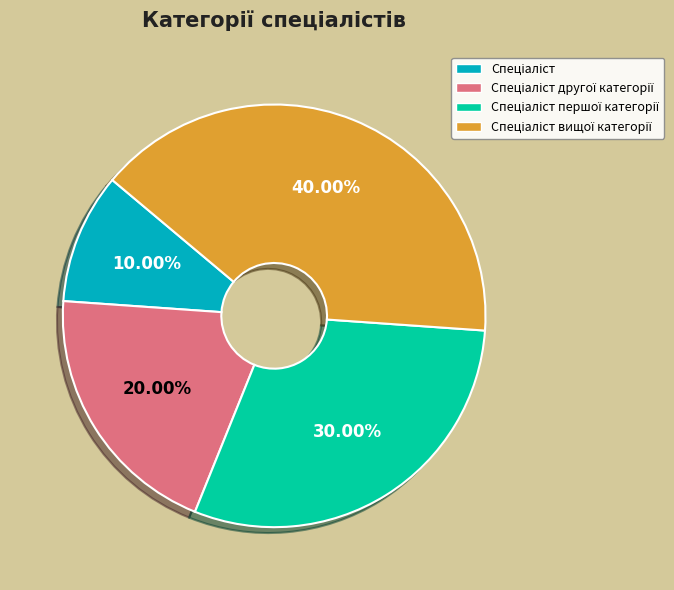

Is there any slice that represents more than half of the pie?

No